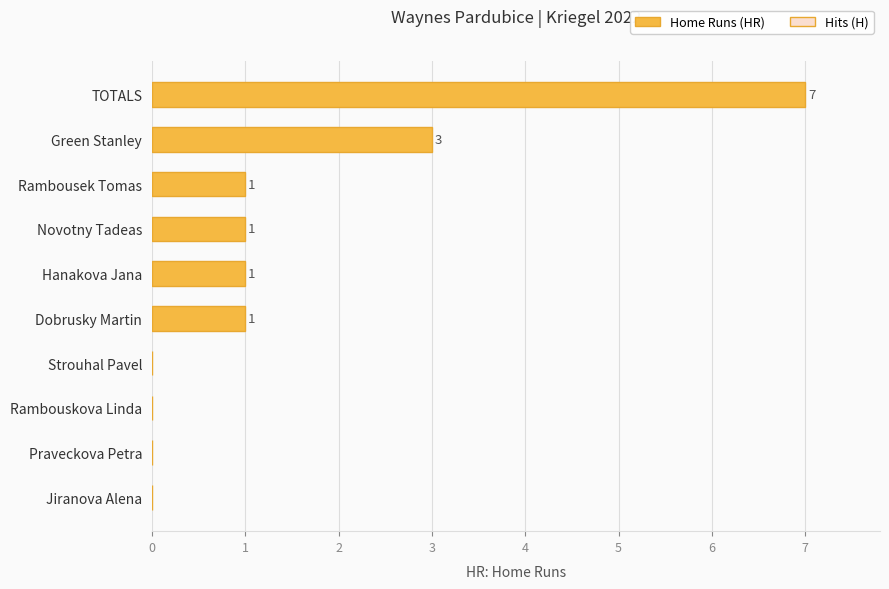

What is the ratio of the value at TOTALS to the value at Rambousek Tomas?

7.0